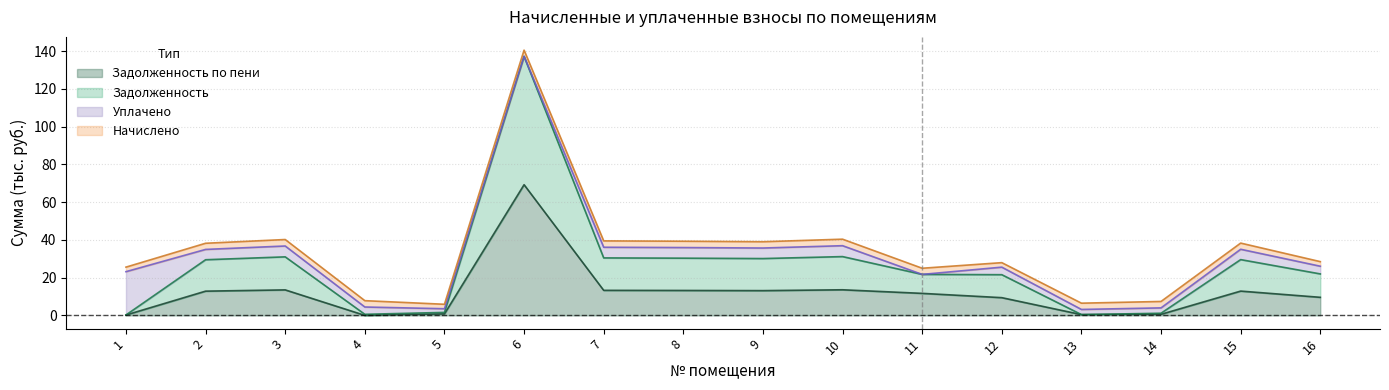

What is the sum of all задолженность_пени values?

194.1